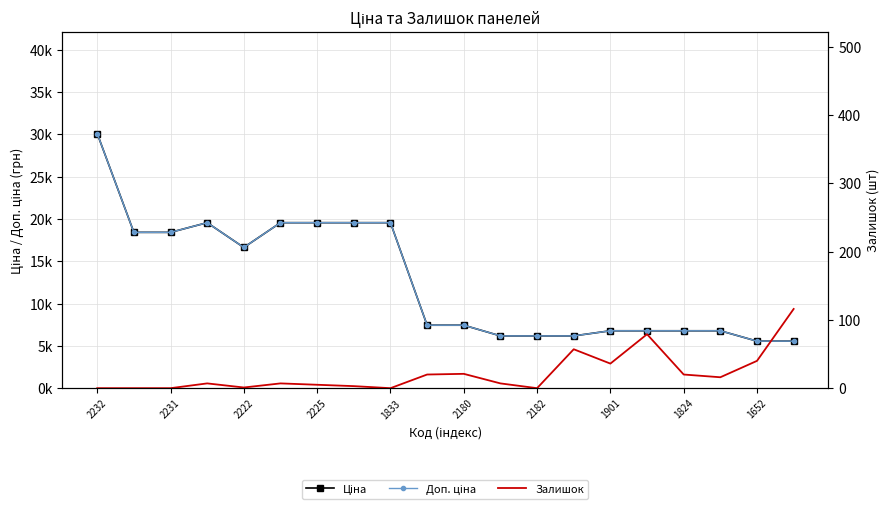

True or false: Доп. ціна and Ціна cross at least once.

False